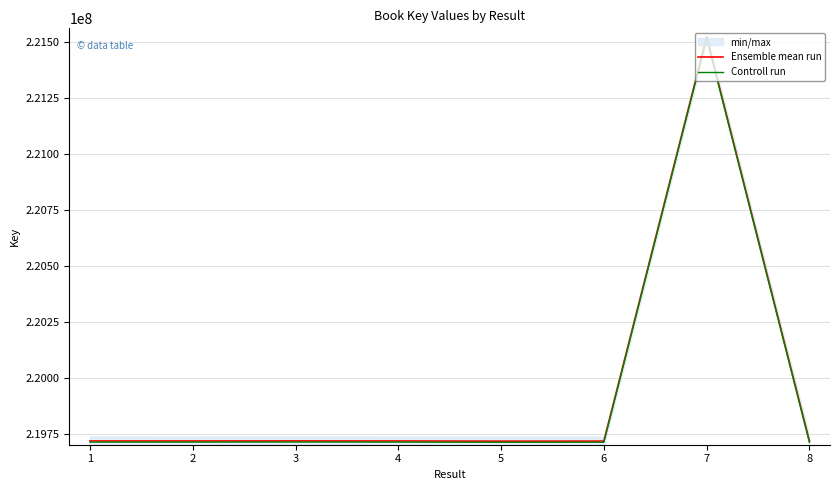

At how many categories does at least one series exceed 220318945?

1